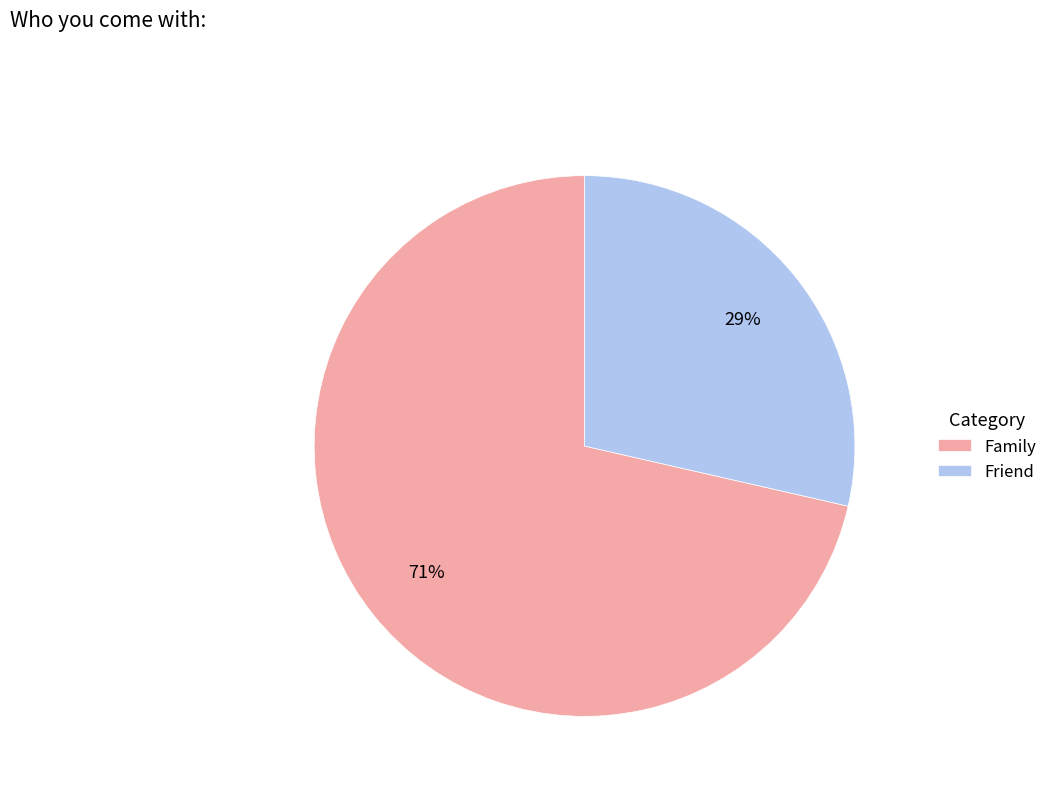

What is the largest slice in the pie chart?

Family